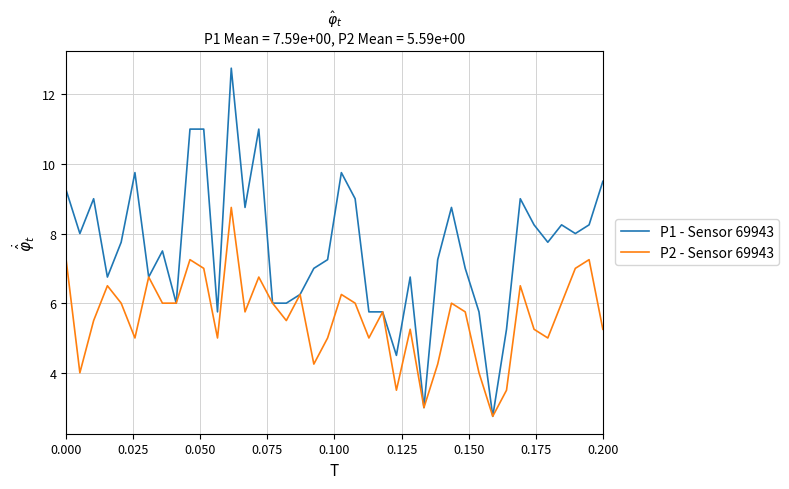

How many lines are shown in the chart?

2